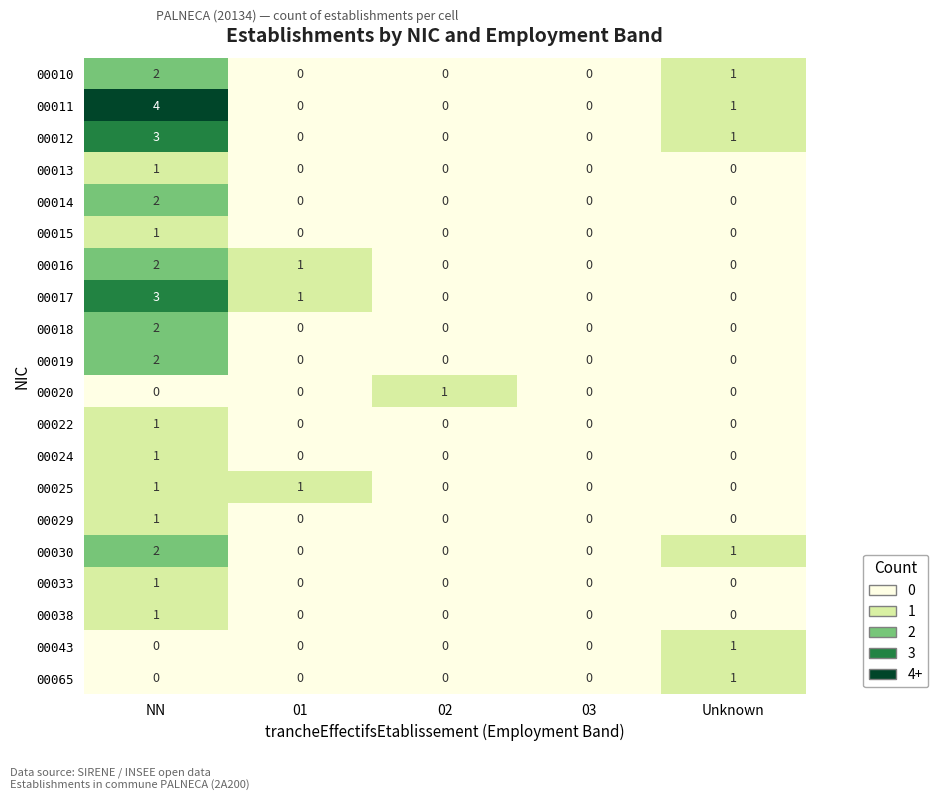

How many 00013 values are between 0 and 1?

5